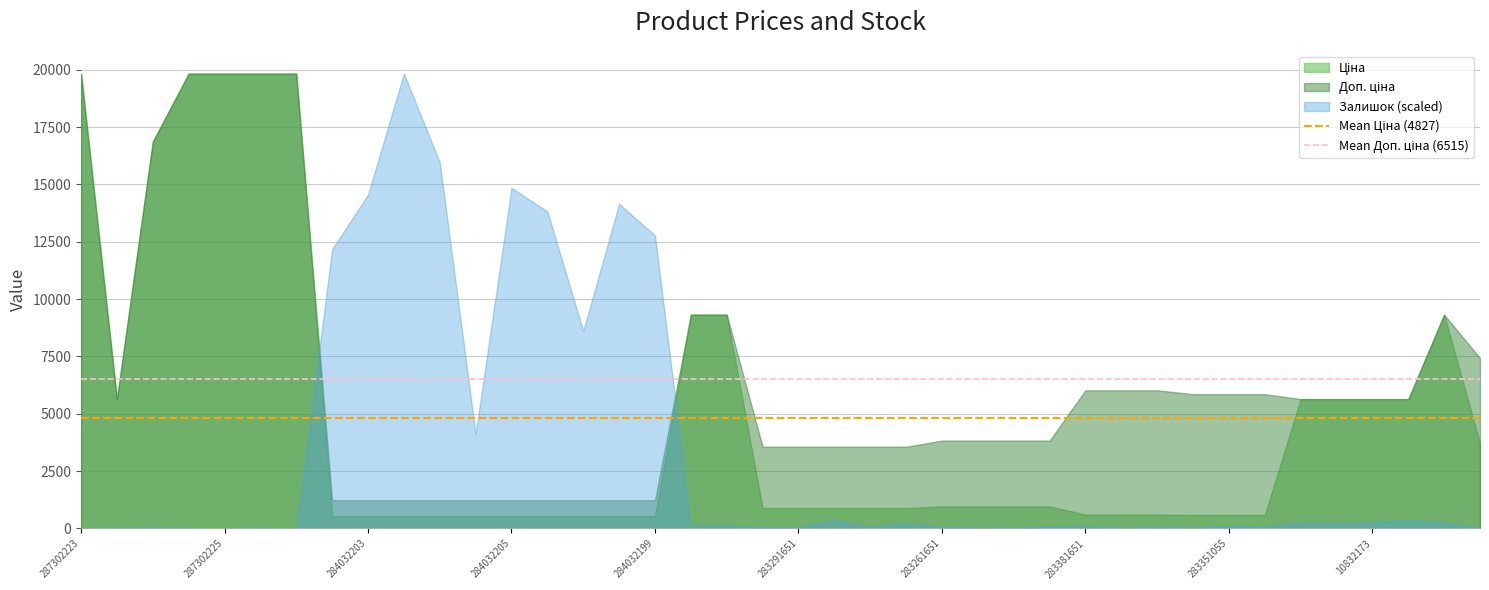

What is the value of the Mean Доп. ціна (6515) point at the 2nd from the left?

6514.8